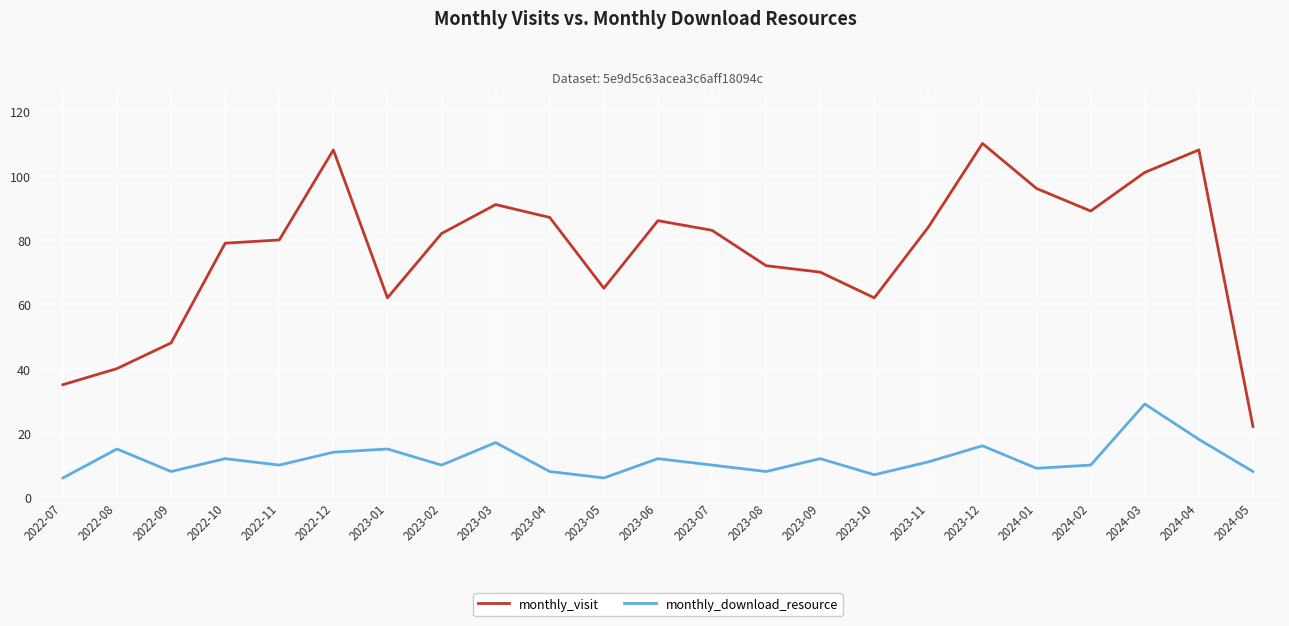

Which category has the highest value across all series?

2023-12